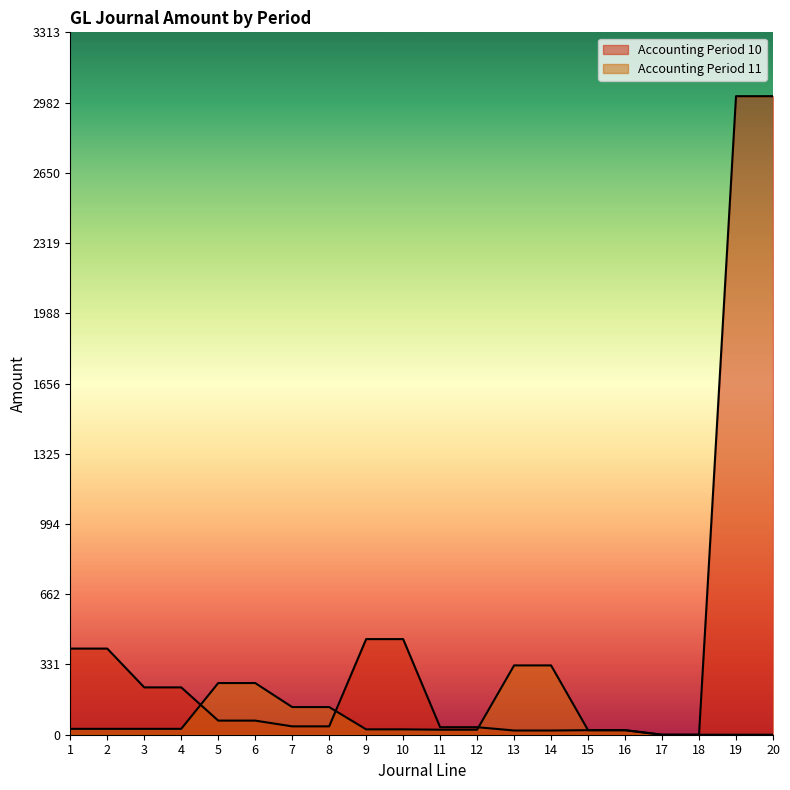

At 3, list the series in order from smallest to largest.

Accounting Period 11, Accounting Period 10